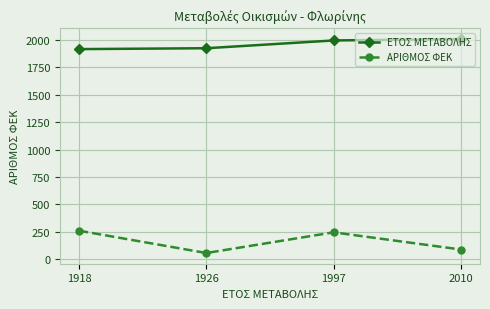

At which label is ΑΡΙΘΜΟΣ ΦΕΚ closest to 157?

2010